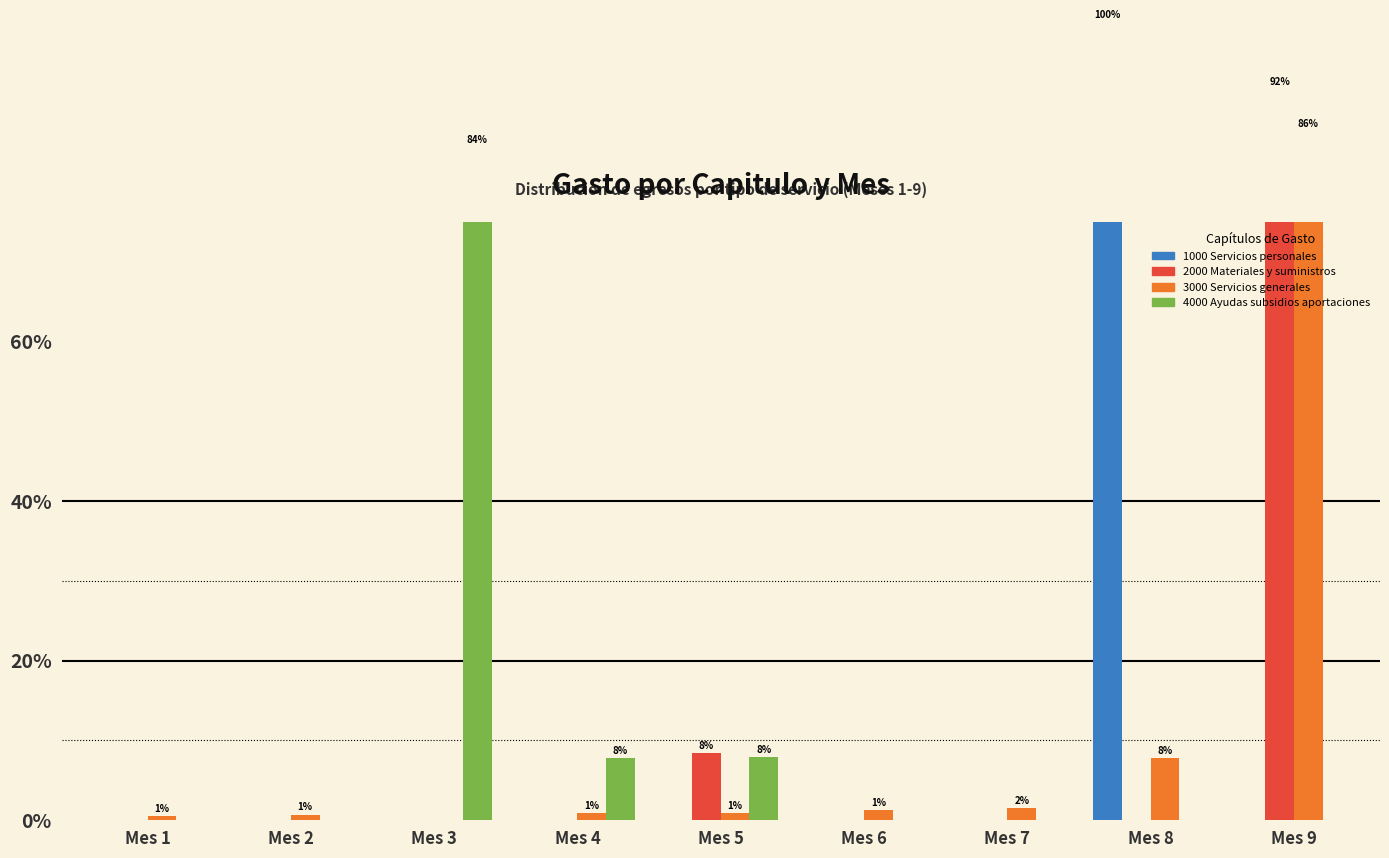

Which series changed the most between Mes 2 and Mes 3?

4000 Ayudas subsidios aportaciones